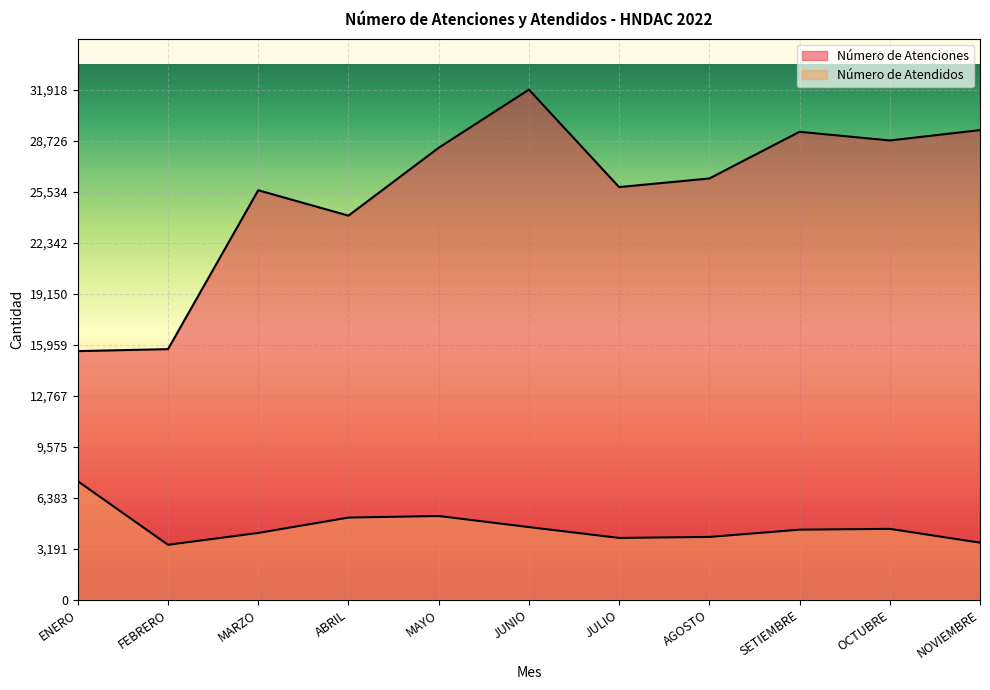

What is the value of the Número de Atendidos point at the 3rd from the left?

4184